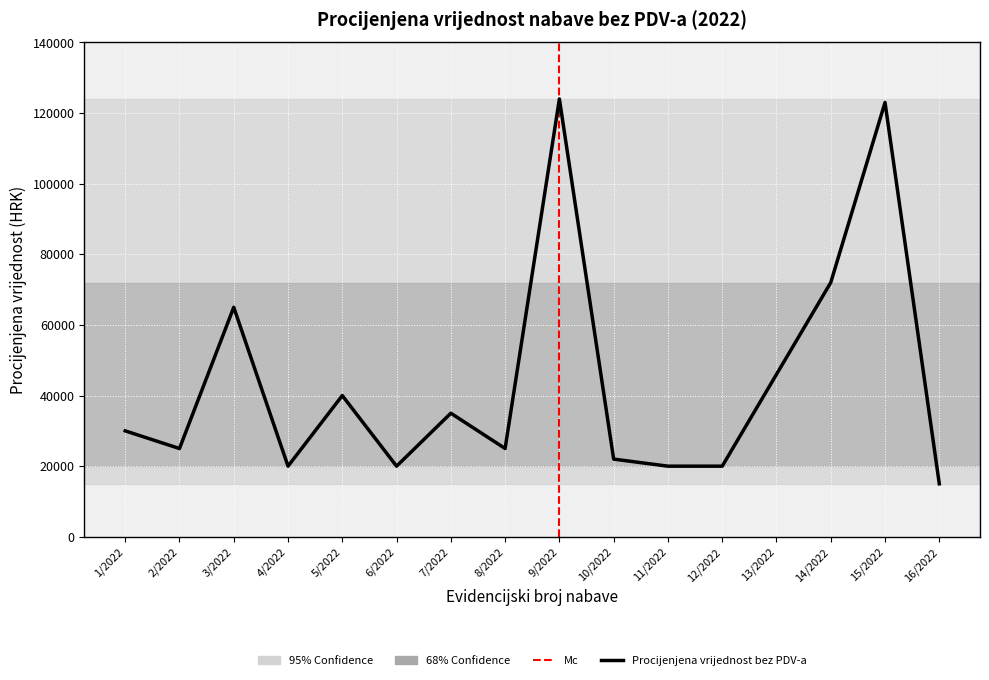

Reading right to left, what are all the values shown in this chart?

15000	123000	72000	46000	20000	20000	22000	124000	25000	35000	20000	40000	20000	65000	25000	30000